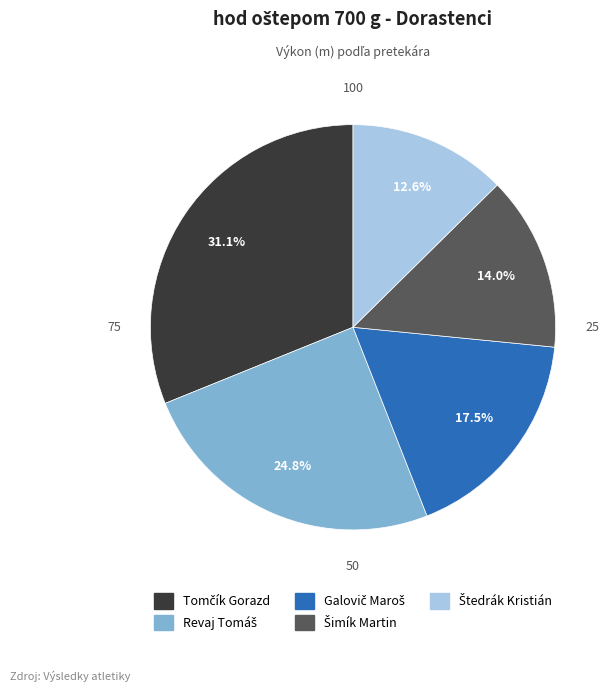

Is there any slice that represents more than half of the pie?

No